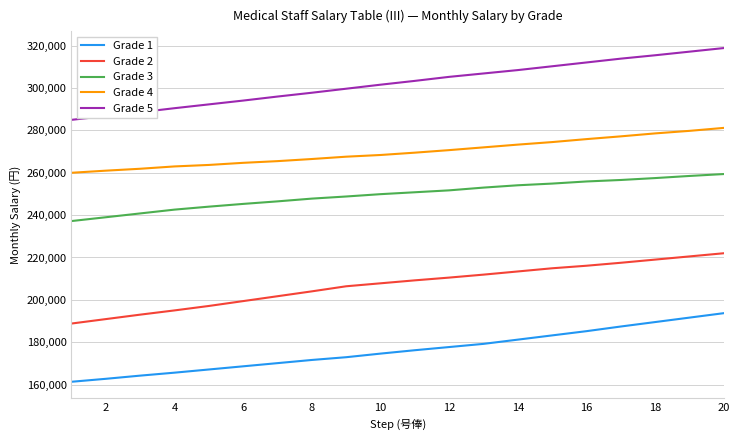

Reading left to right, what are all the values shown in this chart?

Grade 1: 161300	162700	164200	165600	167100	168600	170100	171600	172900	174600	176200	177700	179200	181200	183200	185200	187400	189500	191600	193700
Grade 2: 188800	190900	193000	195000	197100	199400	201700	204000	206400	207800	209200	210500	211900	213400	214900	216100	217500	219000	220500	222000
Grade 3: 237200	239000	240800	242600	244000	245300	246500	247800	248800	249900	250800	251700	253000	254100	254900	255900	256600	257500	258500	259400
Grade 4: 260000	261000	261900	263000	263700	264700	265500	266500	267600	268400	269500	270700	272000	273300	274500	275900	277200	278600	279800	281200
Grade 5: 285000	286800	288600	290500	292300	294100	296000	297800	299700	301600	303400	305300	306900	308500	310300	312100	313900	315500	317200	318900